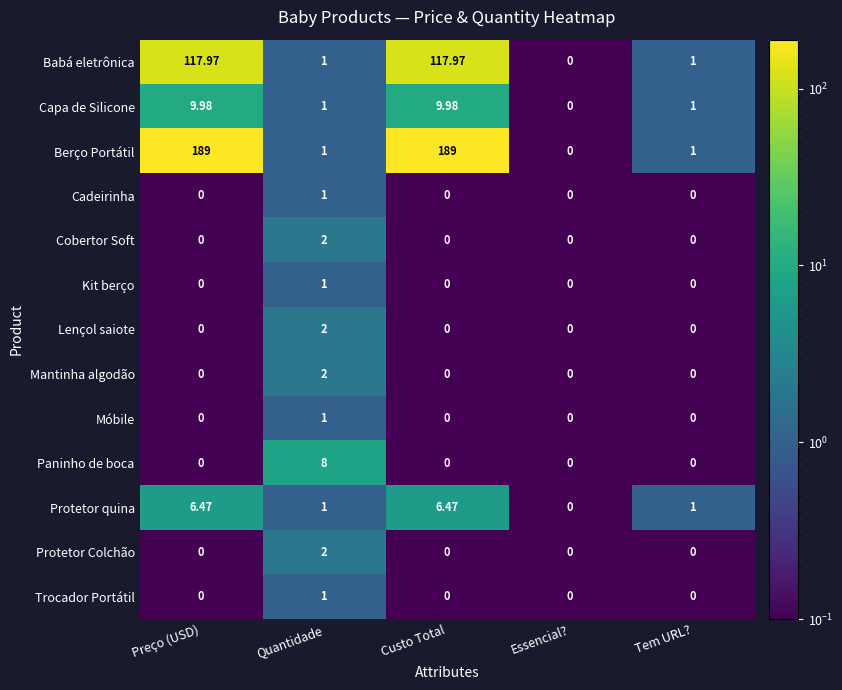

Between Quantidade and Custo Total, which series saw the biggest shift?

Berço Portátil